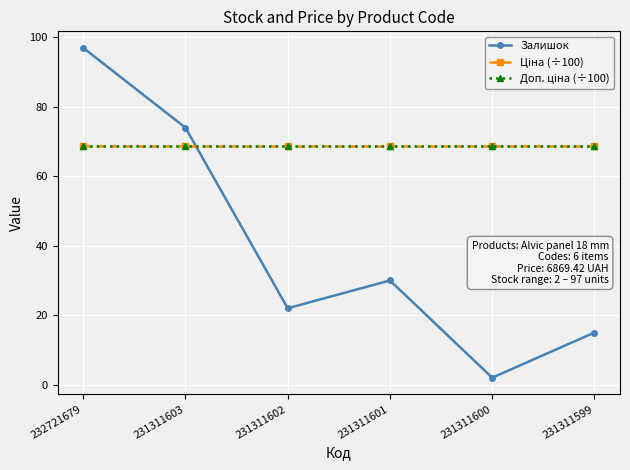

Which series has the widest spread of values?

Залишок